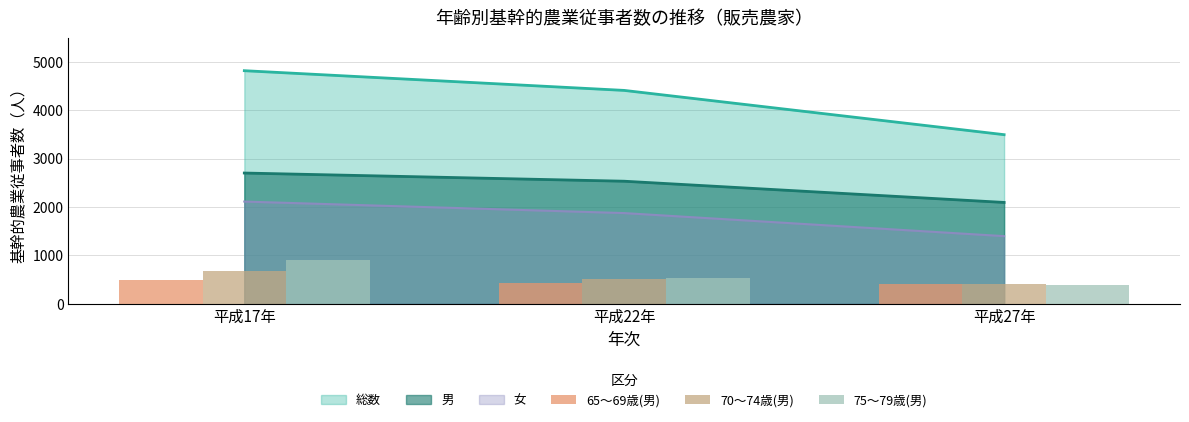

List the labels in order of 女 value, smallest first.

平成27年, 平成22年, 平成17年